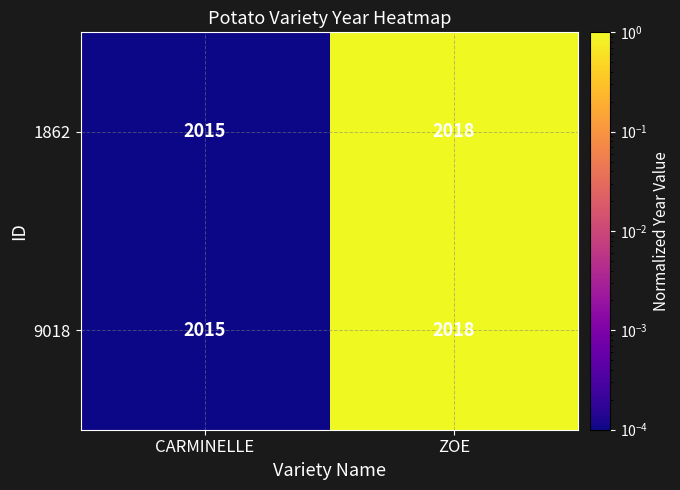

How many values in the 1862 series are below 2018?

1